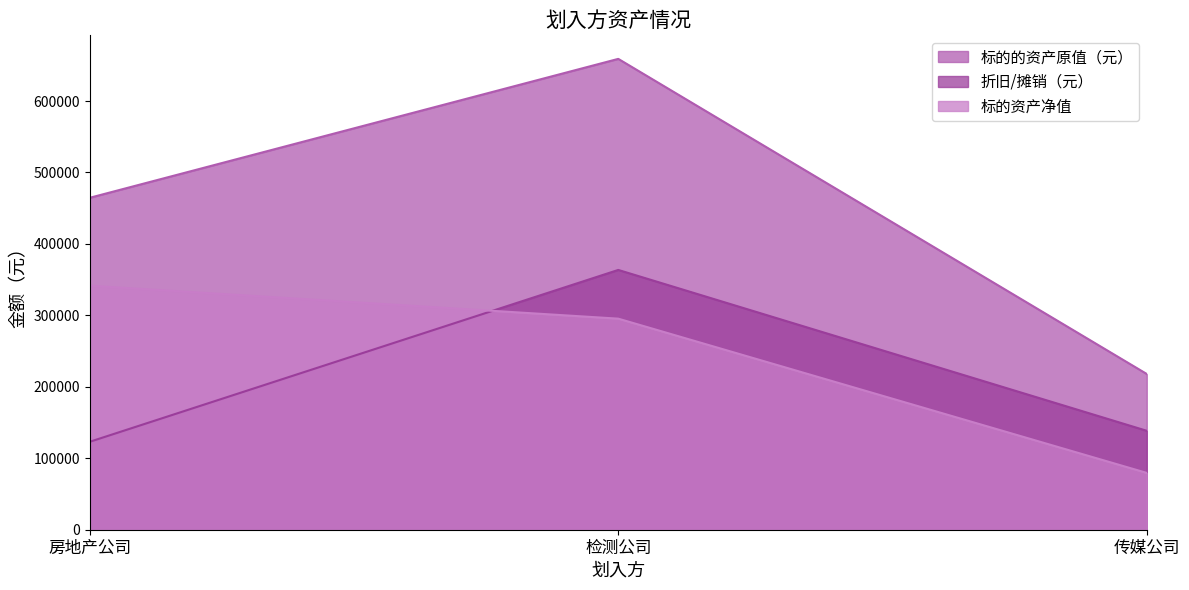

What is the minimum value shown in the chart?

79525.1